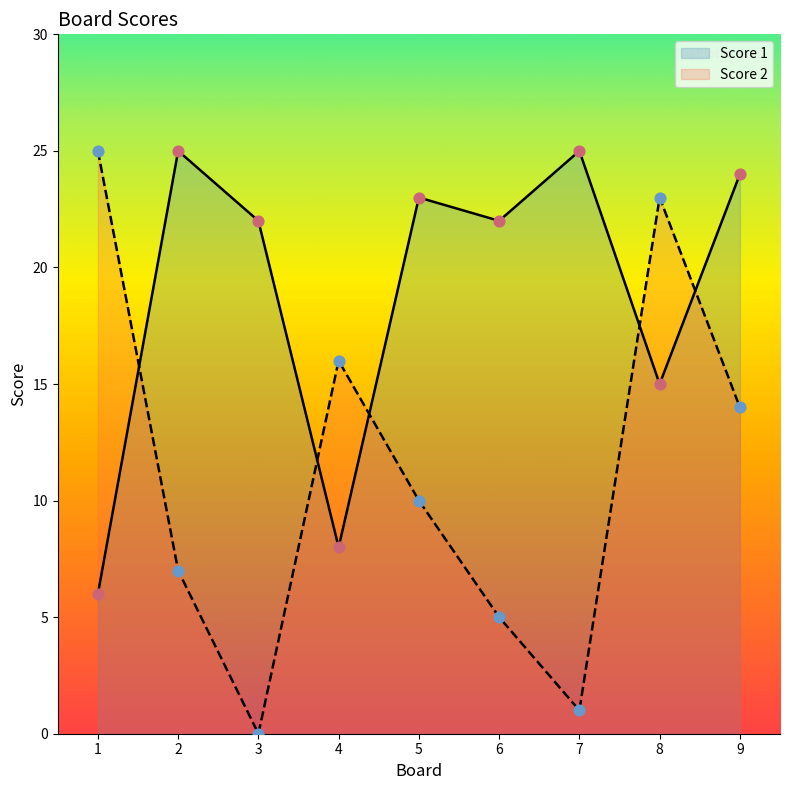

Which series has the largest total across all categories?

Score 1